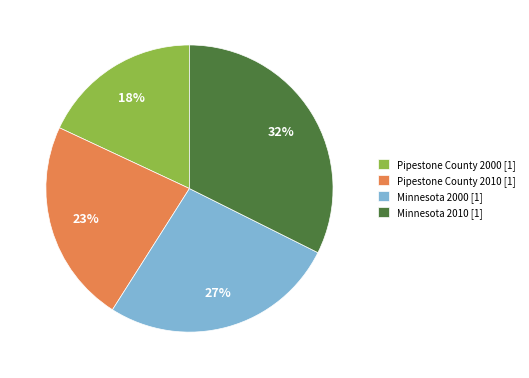

To the nearest percent, what percentage of the pie is Minnesota 2010?

32%